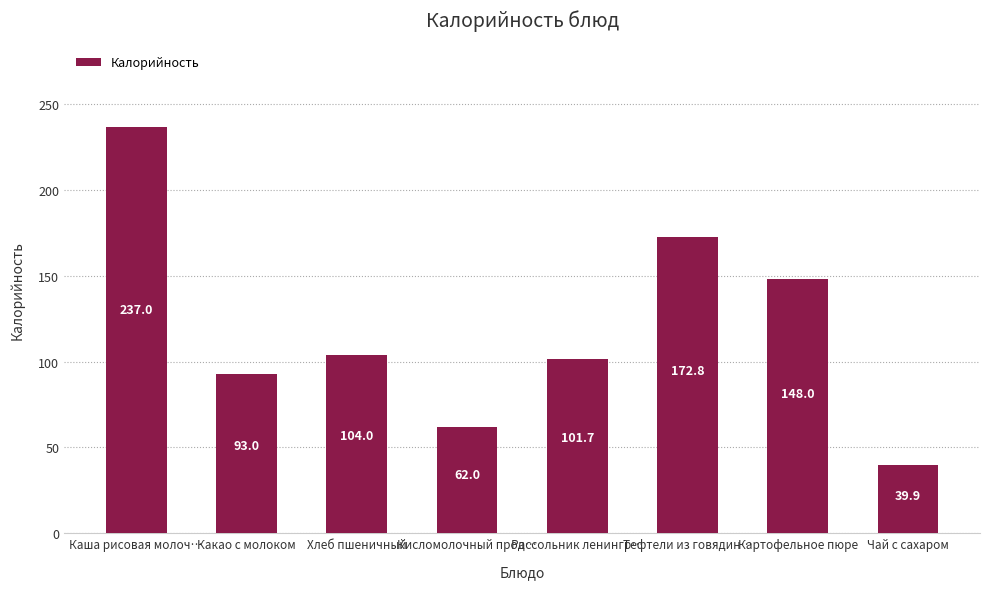

What is the change in value from Рассольник ленингр… to Картофельное пюре?

+46.4